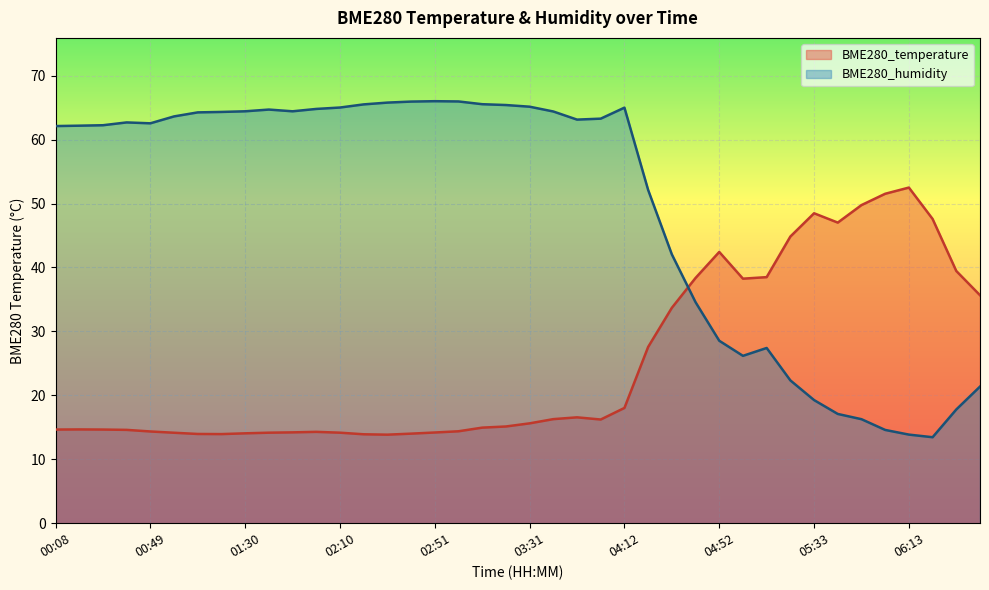

List the labels in order of BME280_temperature value, largest first.

06:13, 06:03, 05:53, 05:33, 06:23, 05:43, 05:23, 04:52, 06:33, 05:12, 04:42, 05:02, 06:44, 04:32, 04:22, 04:12, 03:52, 03:41, 04:02, 03:31, 03:21, 03:11, 00:18, 00:08, 00:28, 00:39, 03:01, 00:49, 02:00, 01:50, 02:51, 01:40, 02:10, 00:59, 01:30, 02:41, 01:09, 01:20, 02:20, 02:31